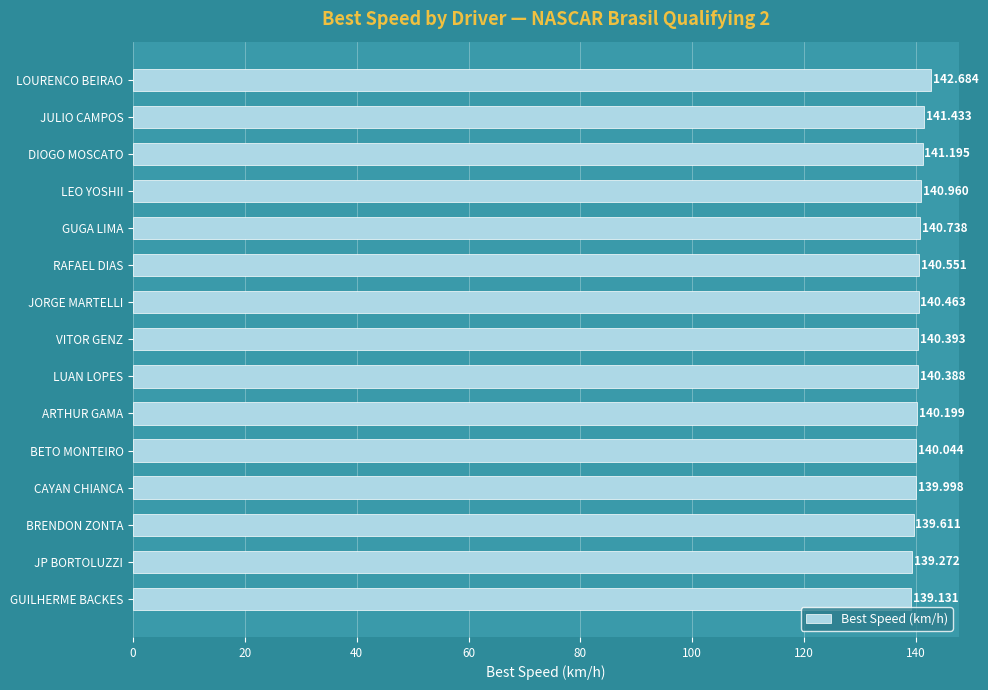

Which label corresponds to the largest value in the chart?

LOURENCO BEIRAO